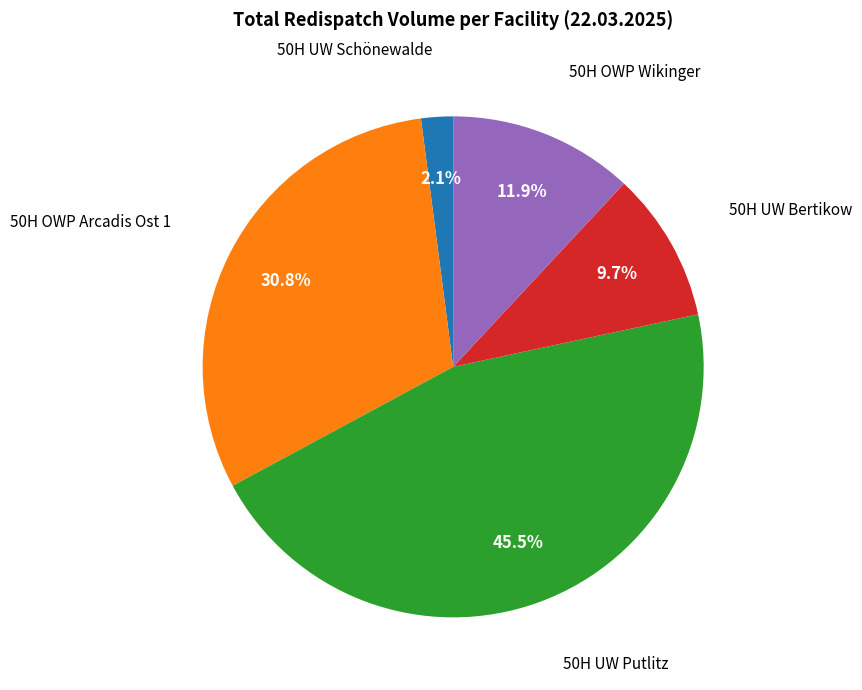

Is there a majority slice in this chart?

No